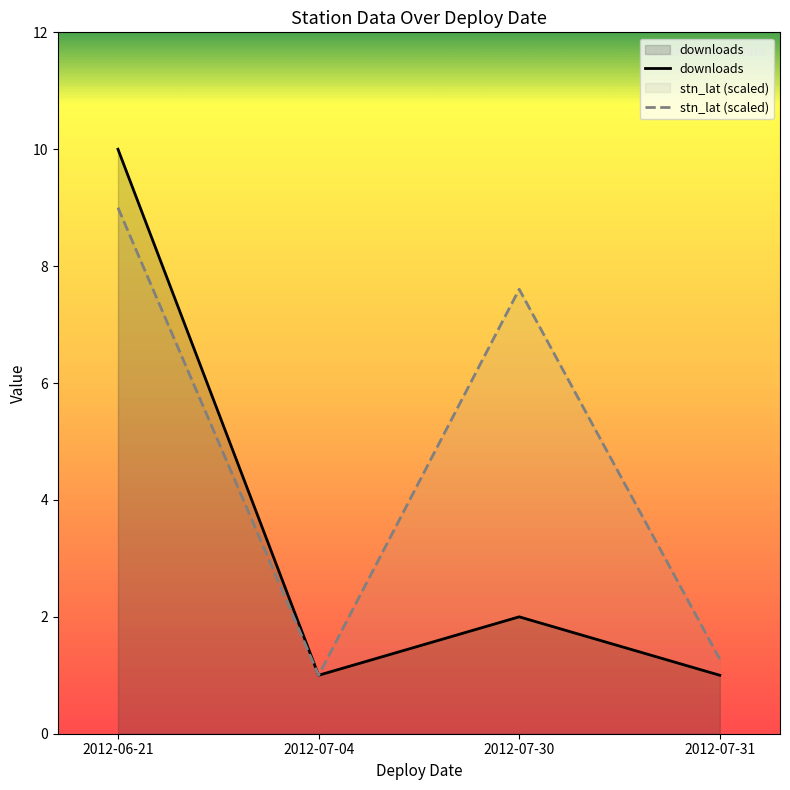

What is the label of the 3rd point from the right?

2012-07-04